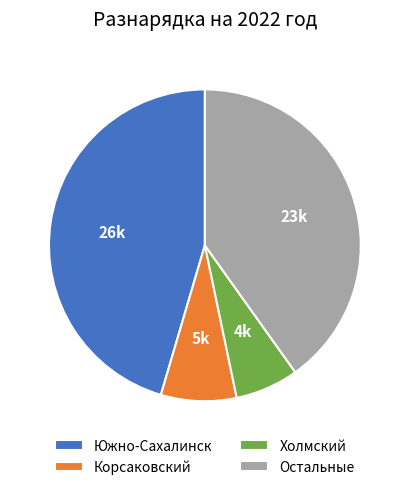

True or false: Южно-Сахалинск accounts for 51% of the total.

False